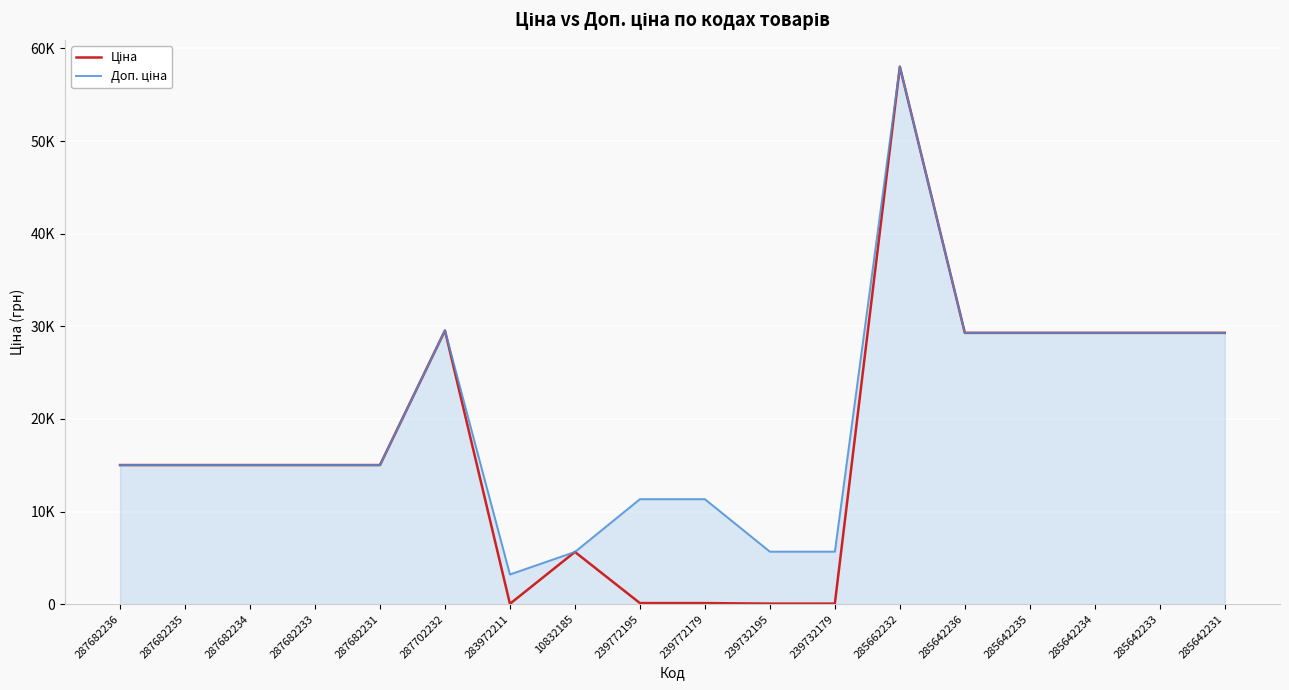

Does the chart have visible grid lines?

Yes